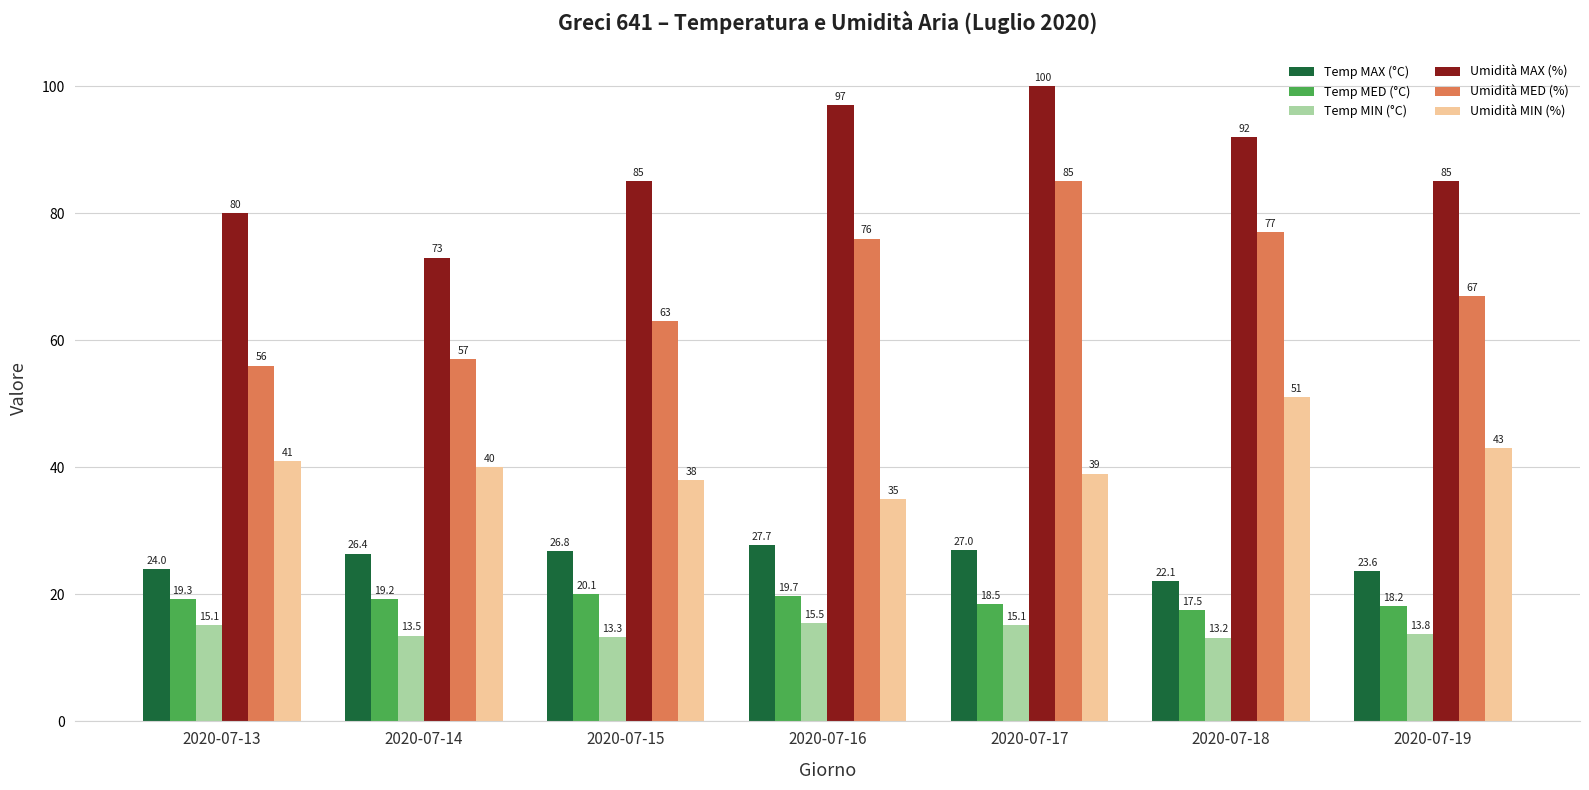

How many bars are there in each group?

6